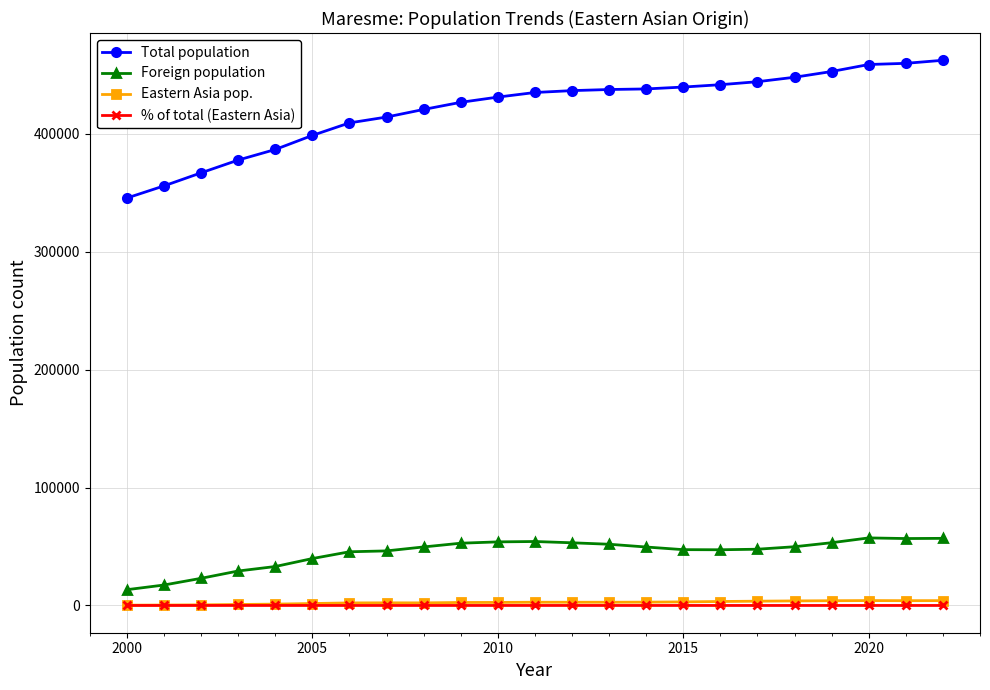

What is the highest value of the Total population series?

462213.0